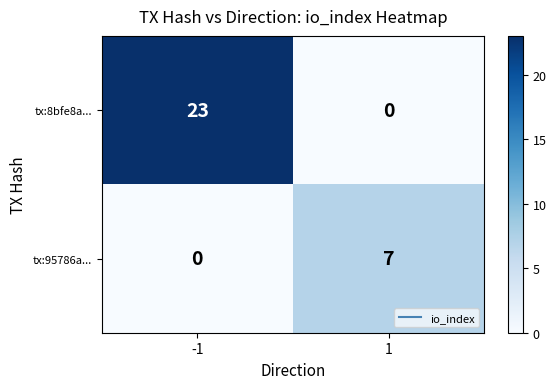

The value of tx:95786a... at 1 is 7. True or false?

True